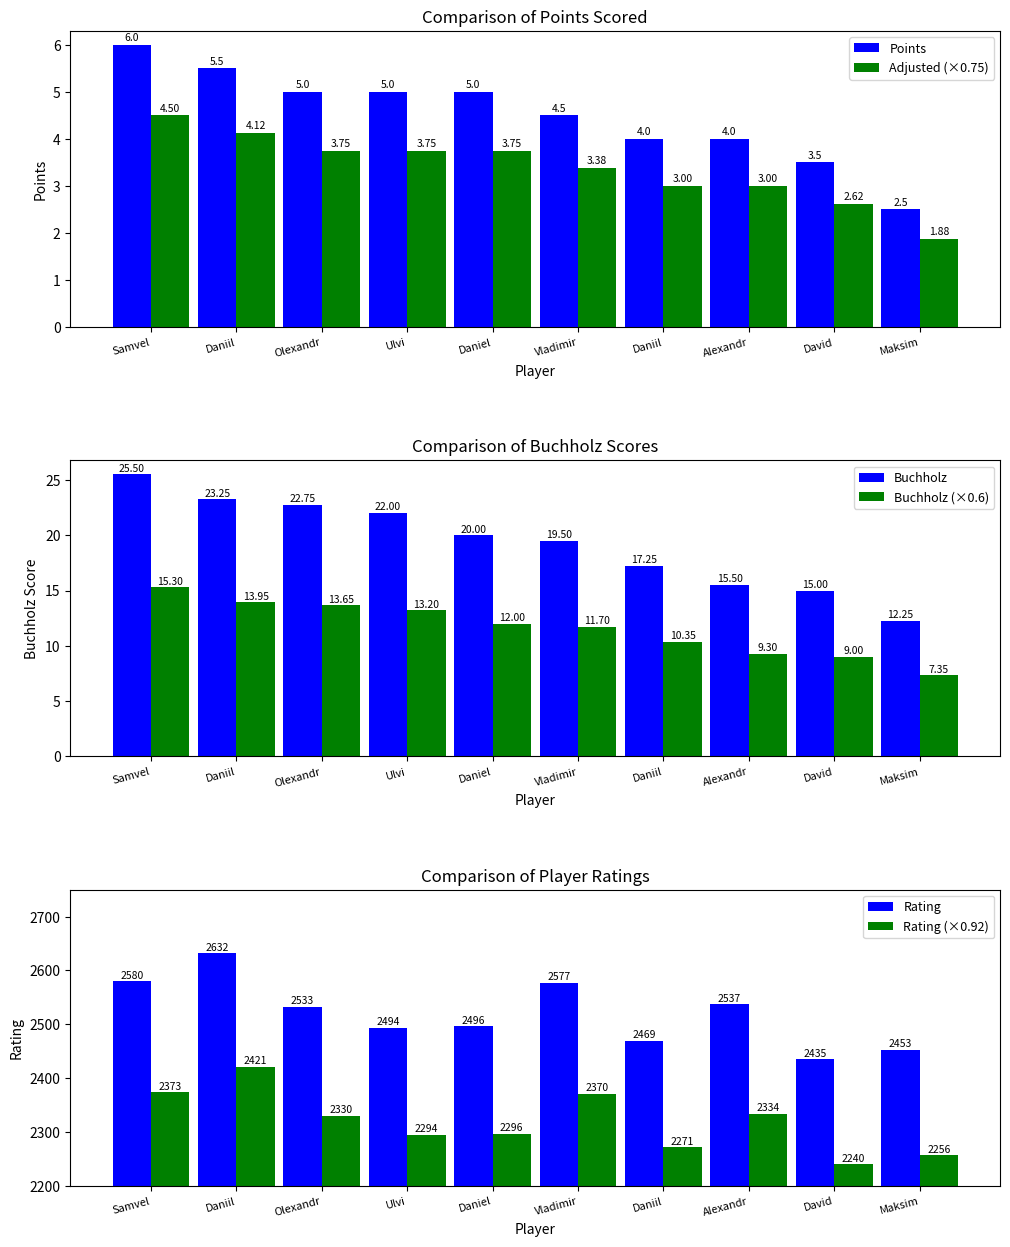

At which label does Rating (×0.92) reach its peak?

Daniil